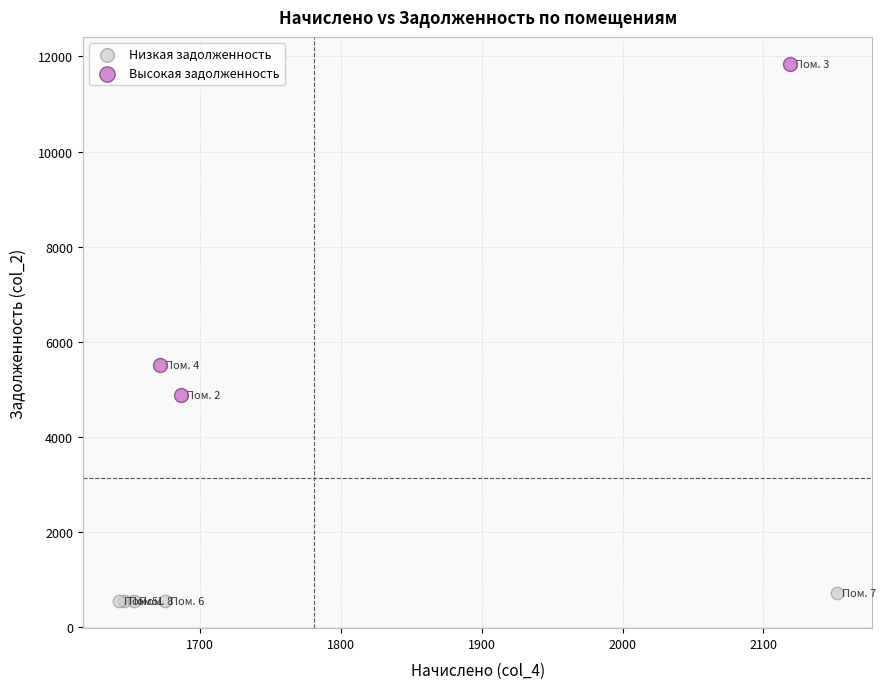

Which series reaches the maximum Y coordinate?

Высокая задолженность